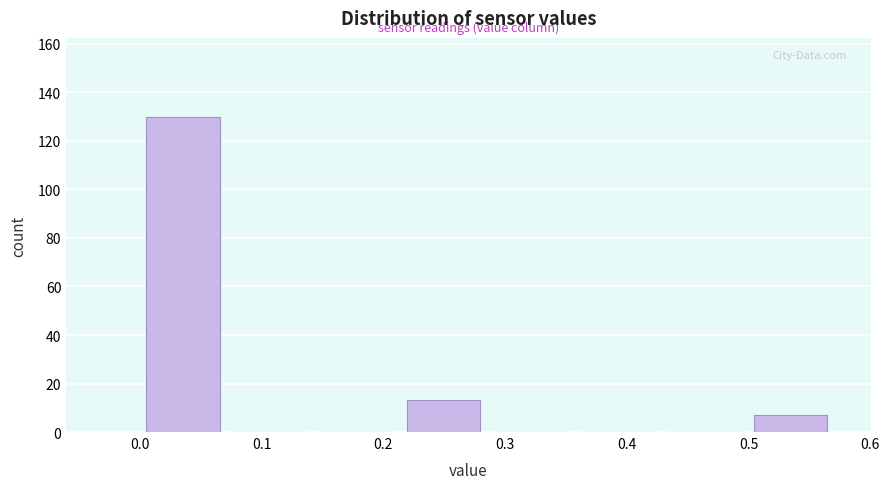

Reading left to right, transcribe this chart: for each bar, give the range it covers on the x-axis and its height. Neither the bar edges nor the heights are printed on the chart, so give them approximately, as read against the axes.

0.00 to 0.07: 130
0.07 to 0.14: 0
0.14 to 0.21: 0
0.21 to 0.29: 14
0.29 to 0.36: 0
0.36 to 0.43: 0
0.43 to 0.50: 0
0.50 to 0.57: 8